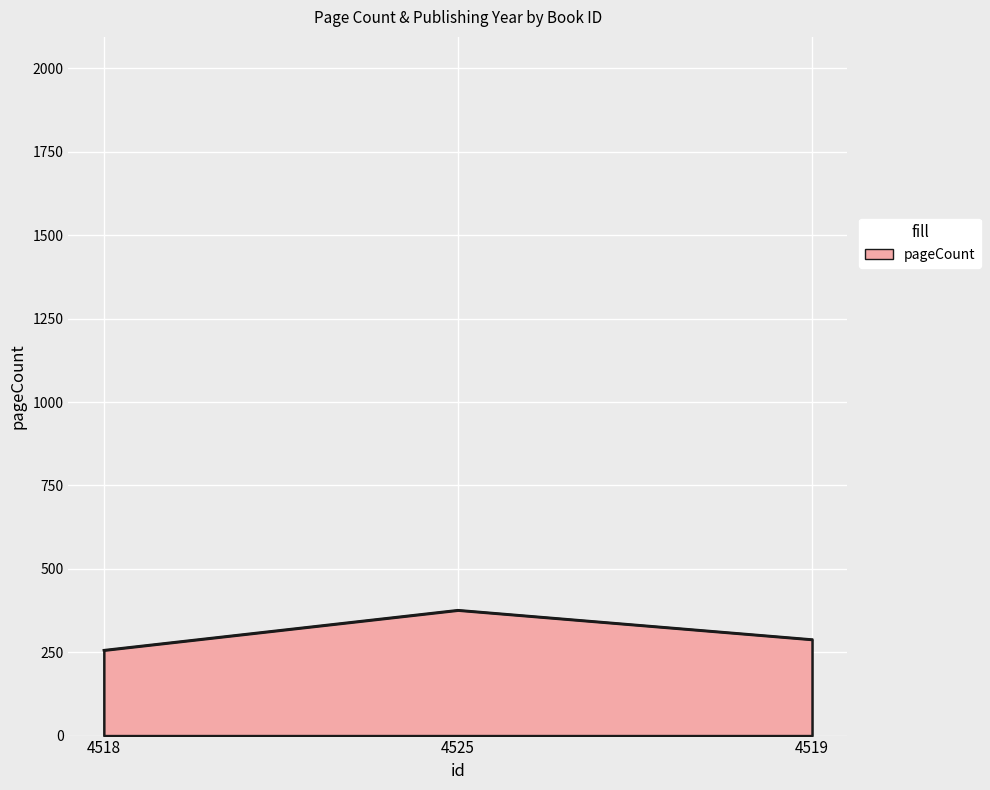

Approximately how many times larger is the value at 4519 compared to 4525?

0.8